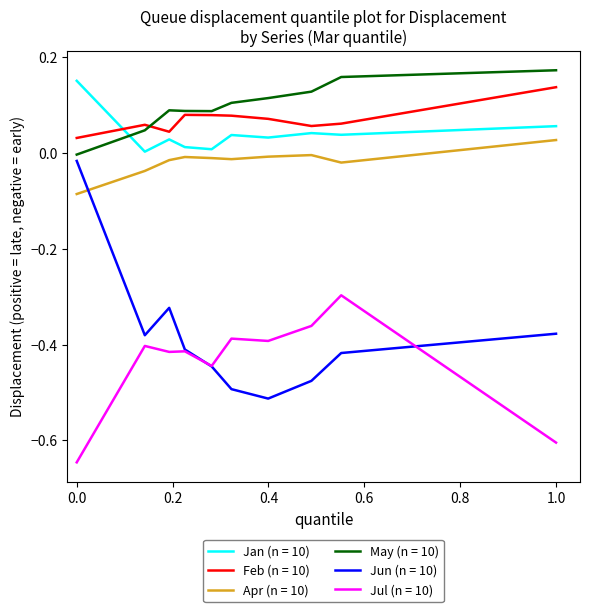

True or false: Jan (n = 10) and Apr (n = 10) intersect in this chart.

False